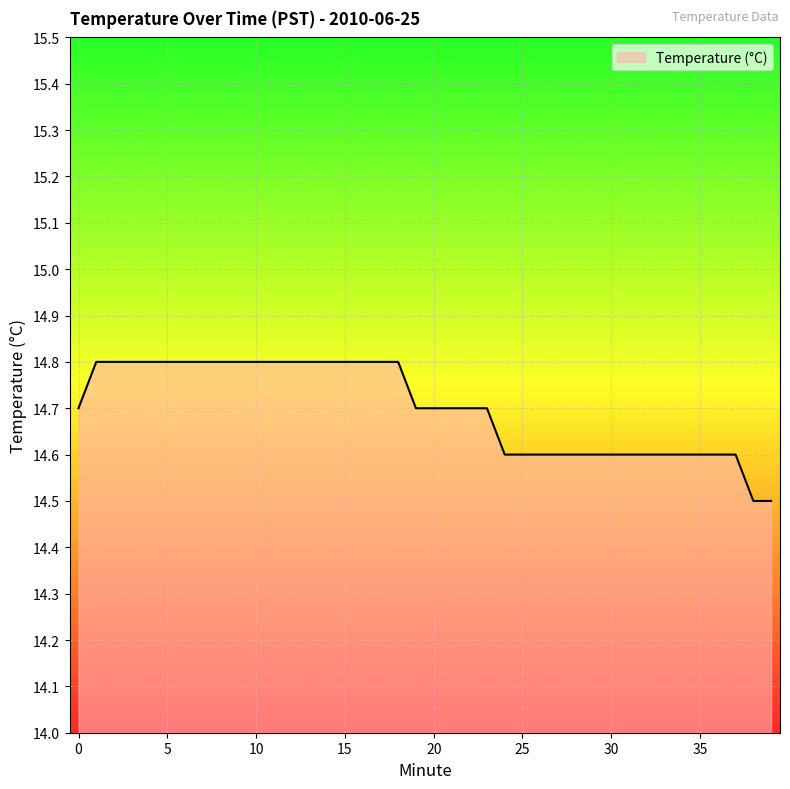

What is the minimum value shown in the chart?

14.5